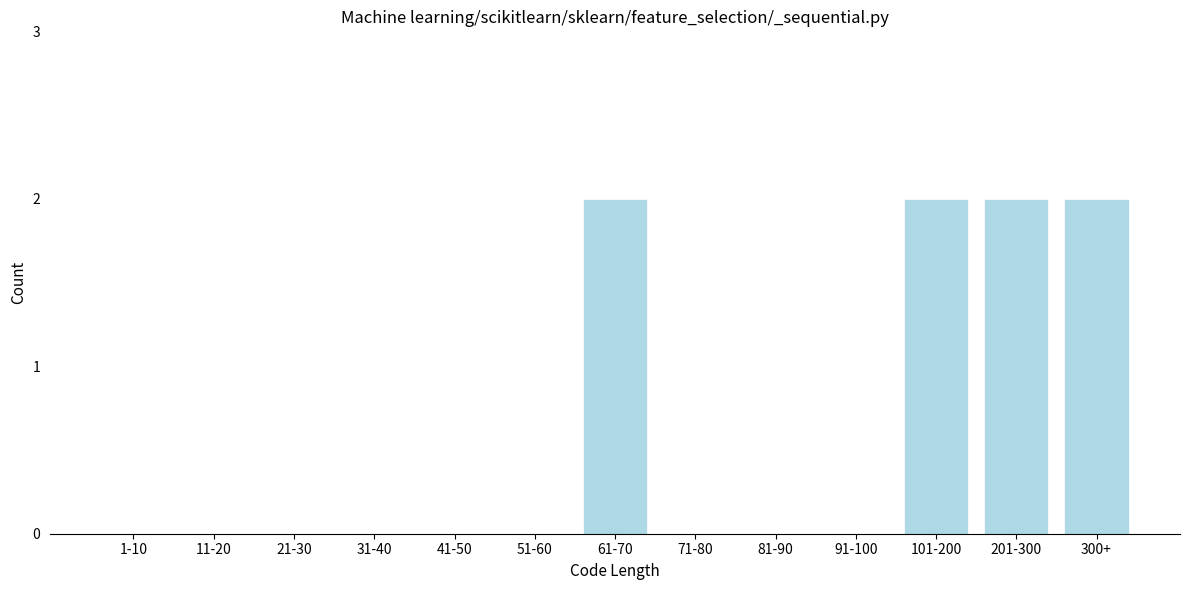

Reading right to left, extract all data points from this chart.

300+=2	201-300=2	101-200=2	91-100=0	81-90=0	71-80=0	61-70=2	51-60=0	41-50=0	31-40=0	21-30=0	11-20=0	1-10=0